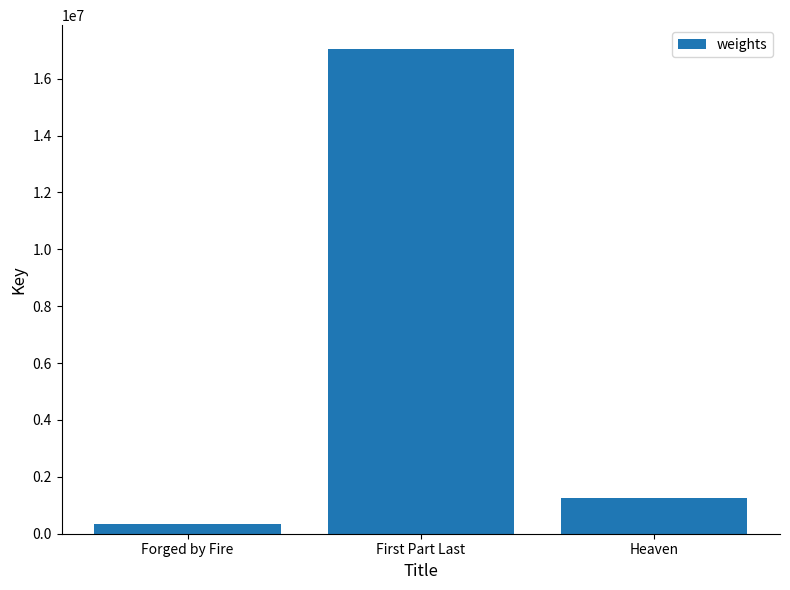

Which category has the lowest value across all series?

Forged by Fire